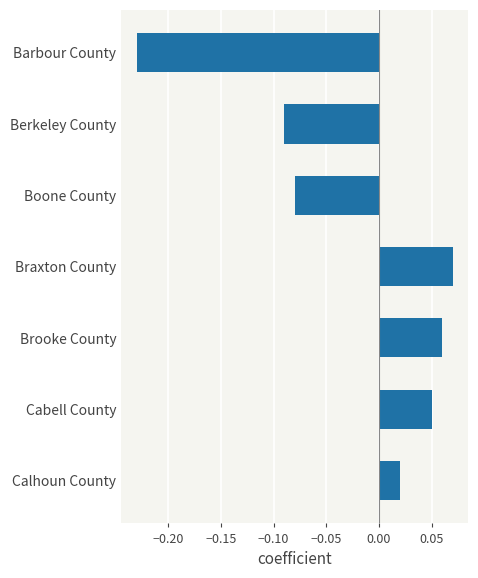

Is it true that the value at Barbour County is -0.1?

False